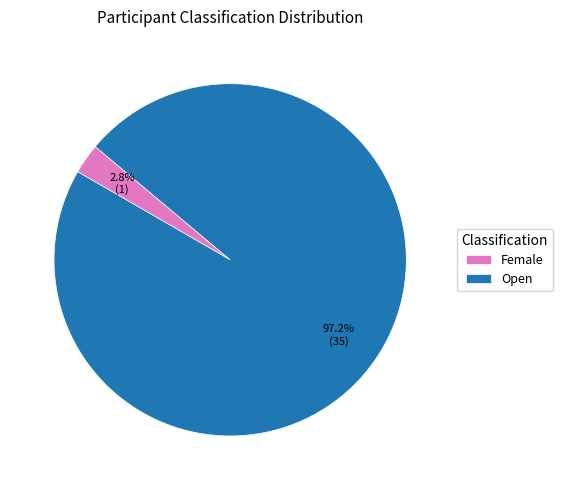

Is it true that Open is 97% of the pie?

True